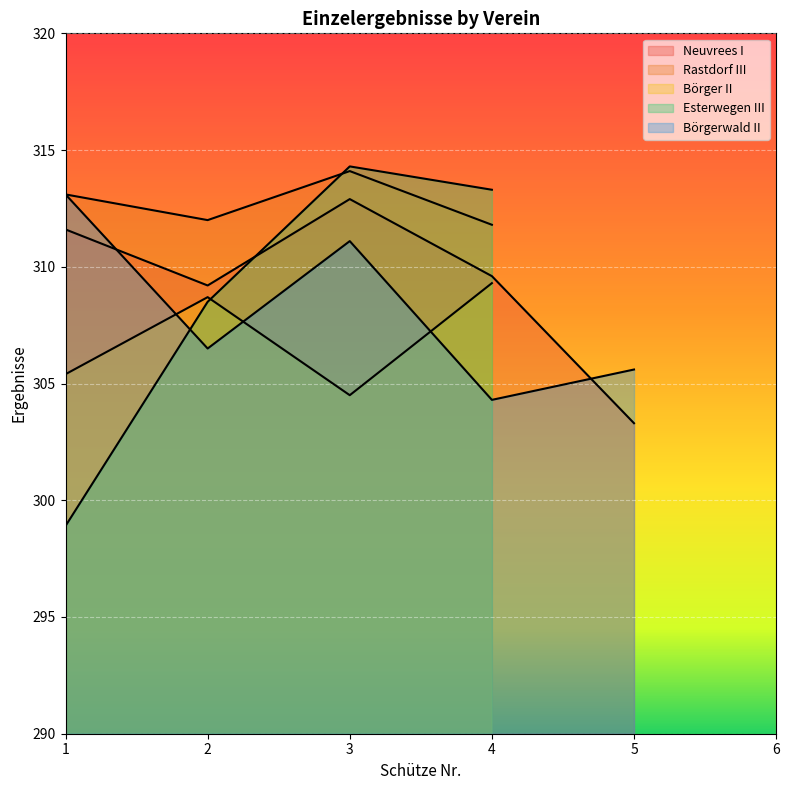

What is the maximum value shown in the chart?

314.3